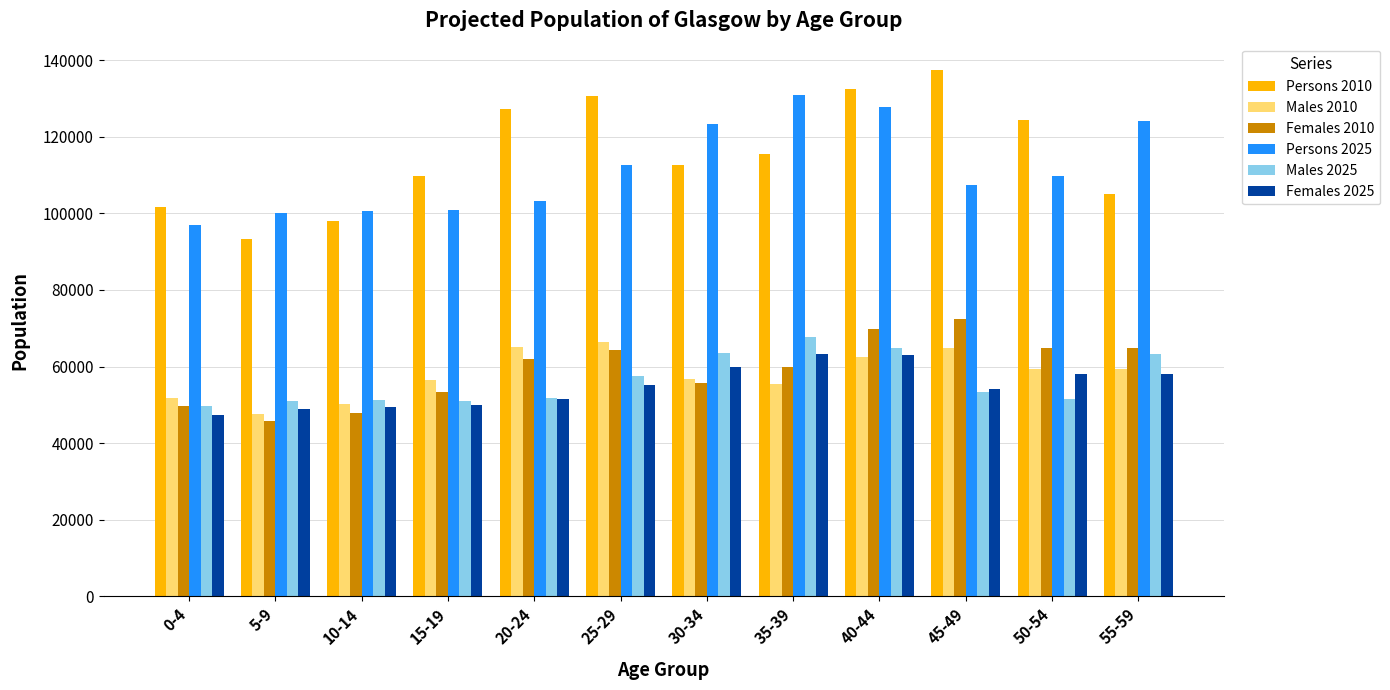

Is it true that Persons 2025 equals 205325 at 40-44?

False